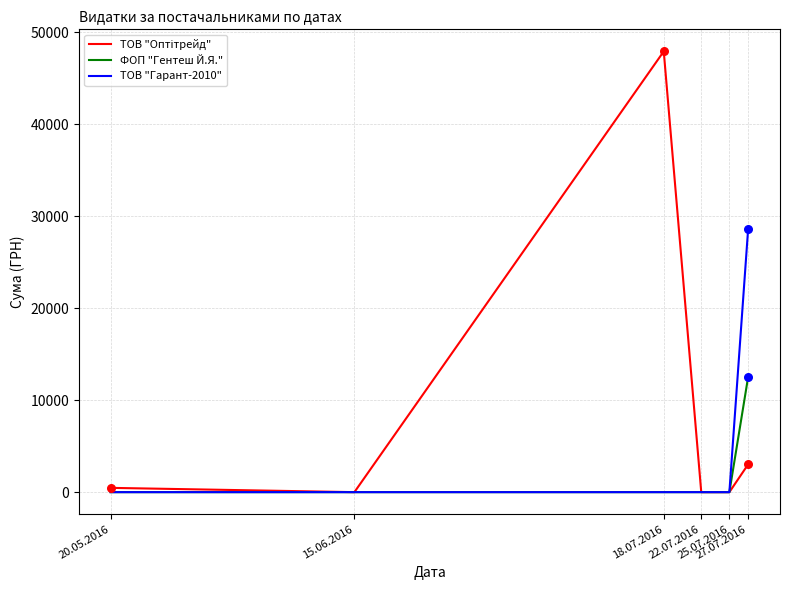

What is the maximum value shown in the chart?

47904